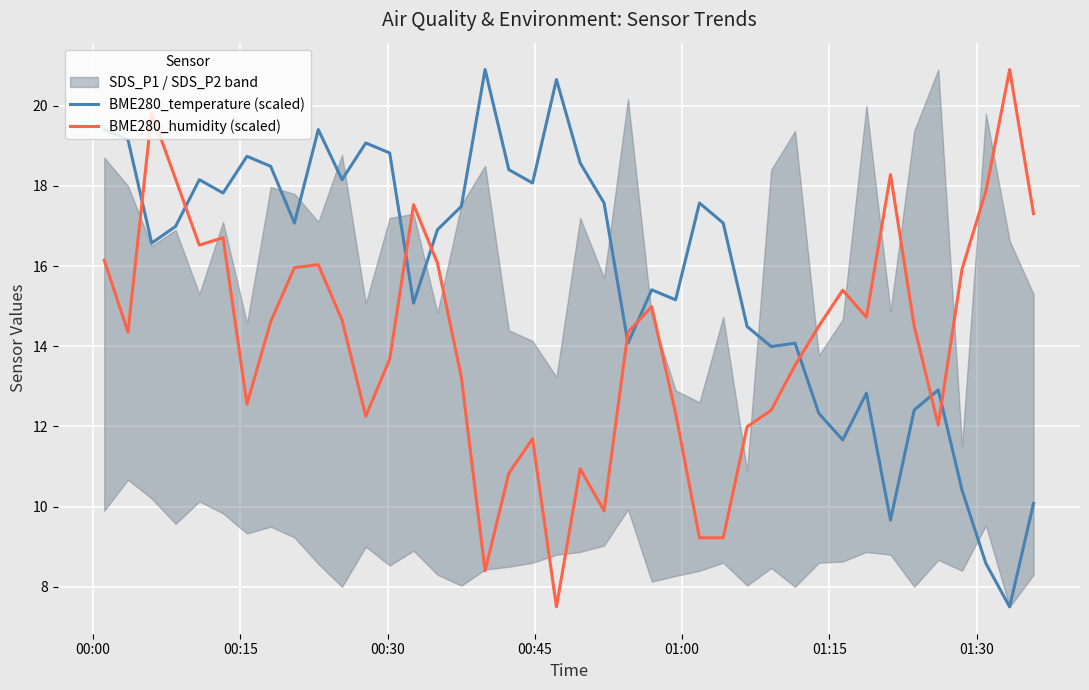

What is the maximum value for BME280_humidity (scaled)?

20.9